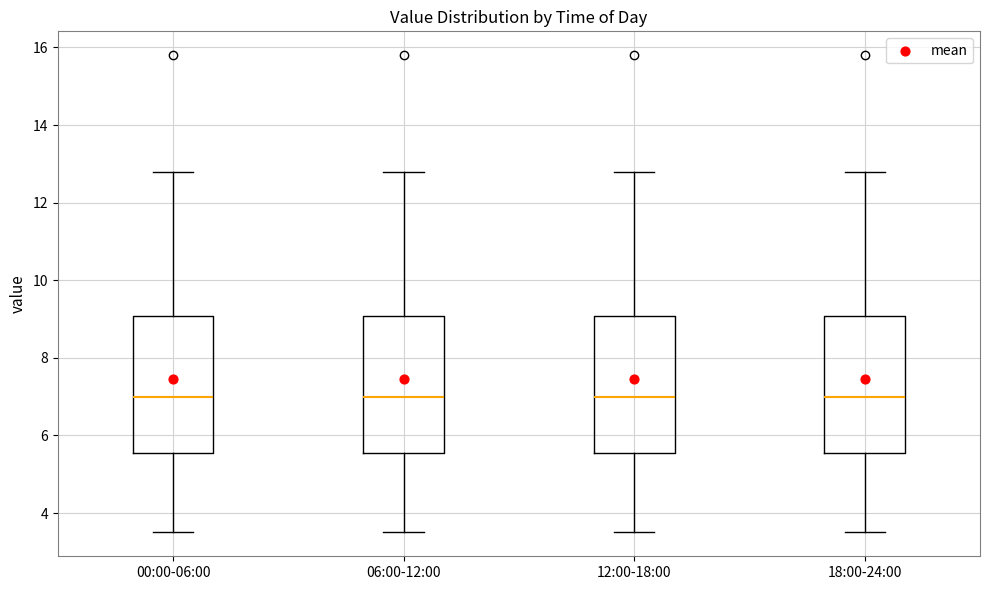

Reading left to right, read every box against the y-axis: the position of its median line, the range the box covers, and the ends of its whiskers. The values are not printed on the chart, so give them approximately, as read against the axis.

00:00-06:00: median 7.0, box 5.6 to 9.0, whiskers 3.6 to 12.8
06:00-12:00: median 7.0, box 5.6 to 9.0, whiskers 3.6 to 12.8
12:00-18:00: median 7.0, box 5.6 to 9.0, whiskers 3.6 to 12.8
18:00-24:00: median 7.0, box 5.6 to 9.0, whiskers 3.6 to 12.8